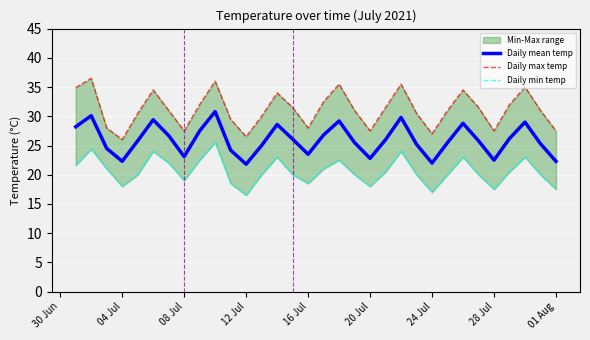

True or false: Daily mean temp and Daily min temp cross at least once.

False